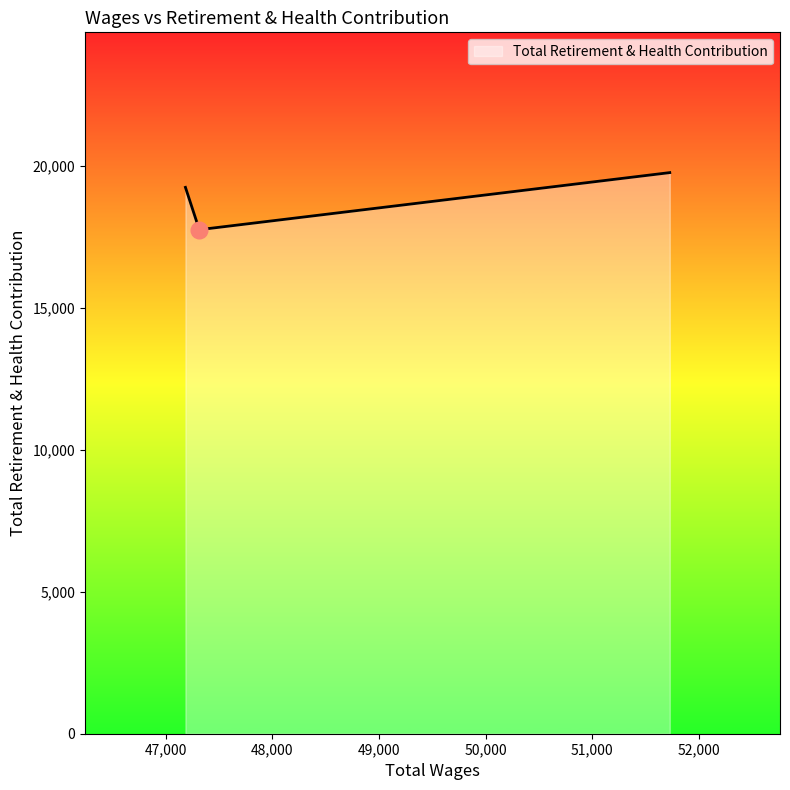

What is the greatest value displayed?

19751